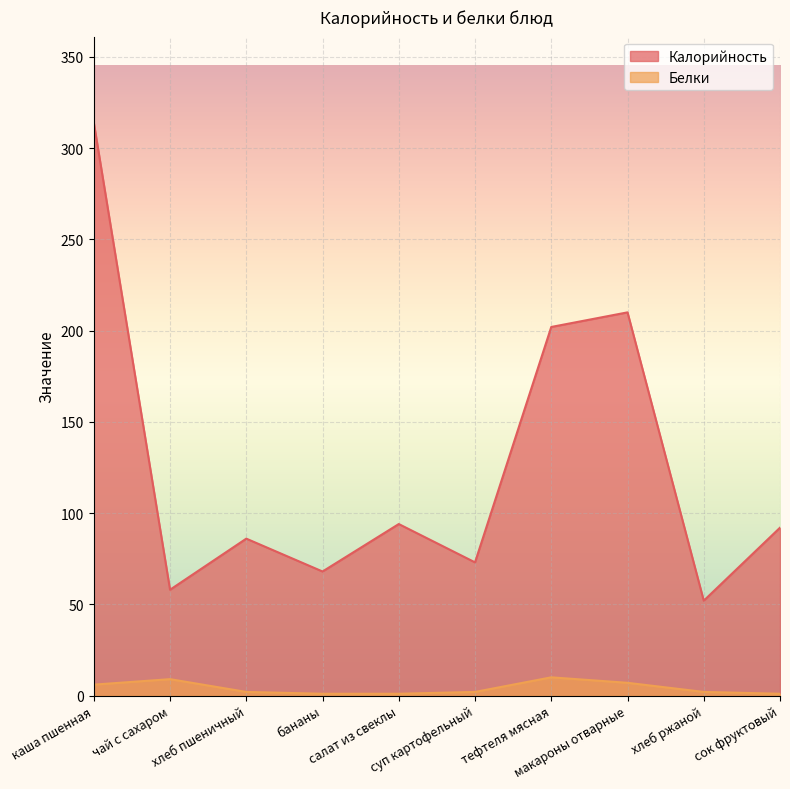

At which label does Белки reach its minimum?

бананы